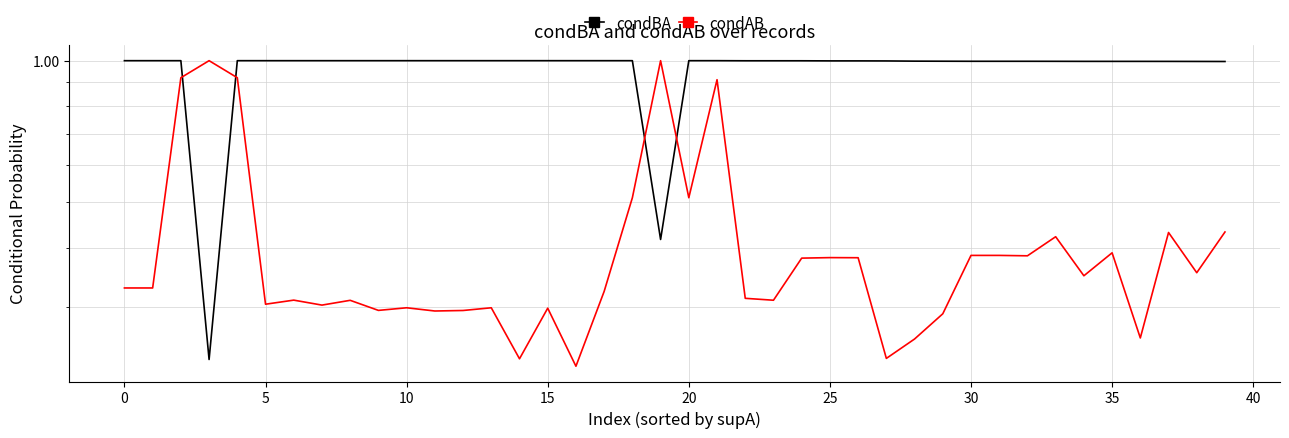

How many lines are shown in the chart?

2